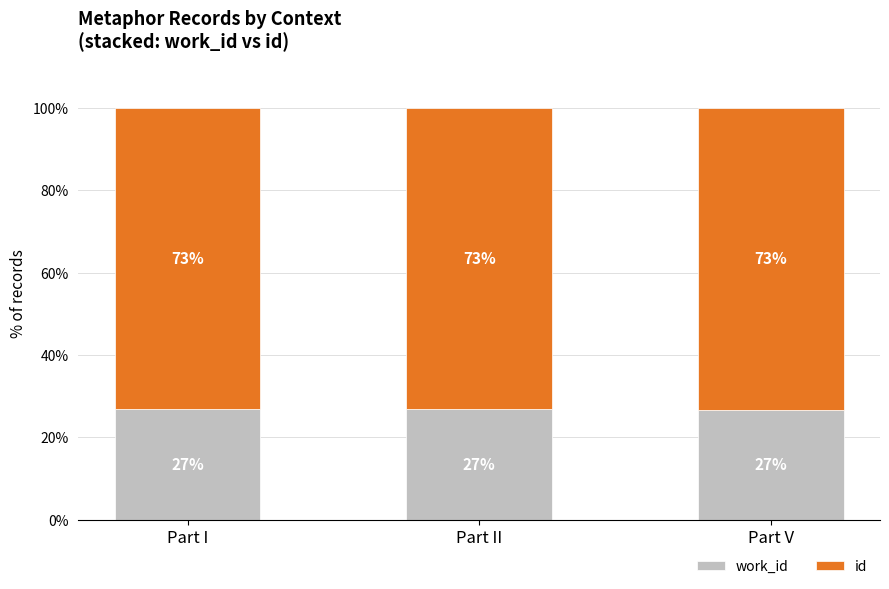

Does the chart contain any negative values?

No